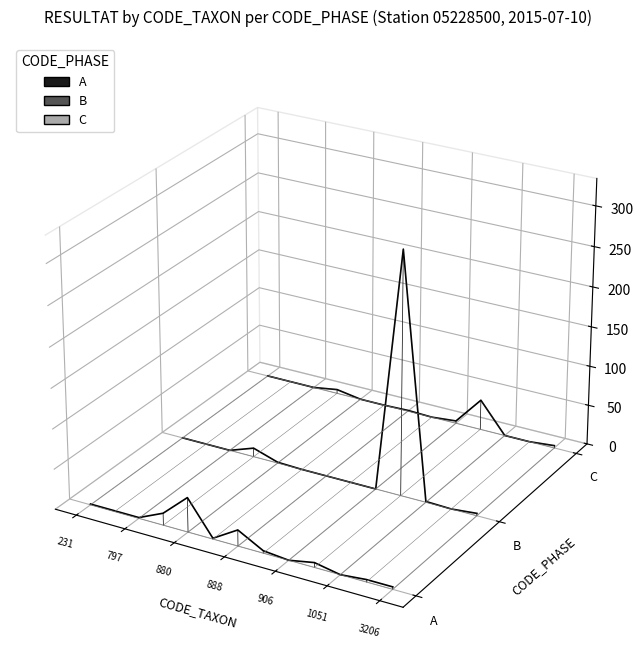

Is the value of A at 9 greater than the value of C at 8?

No